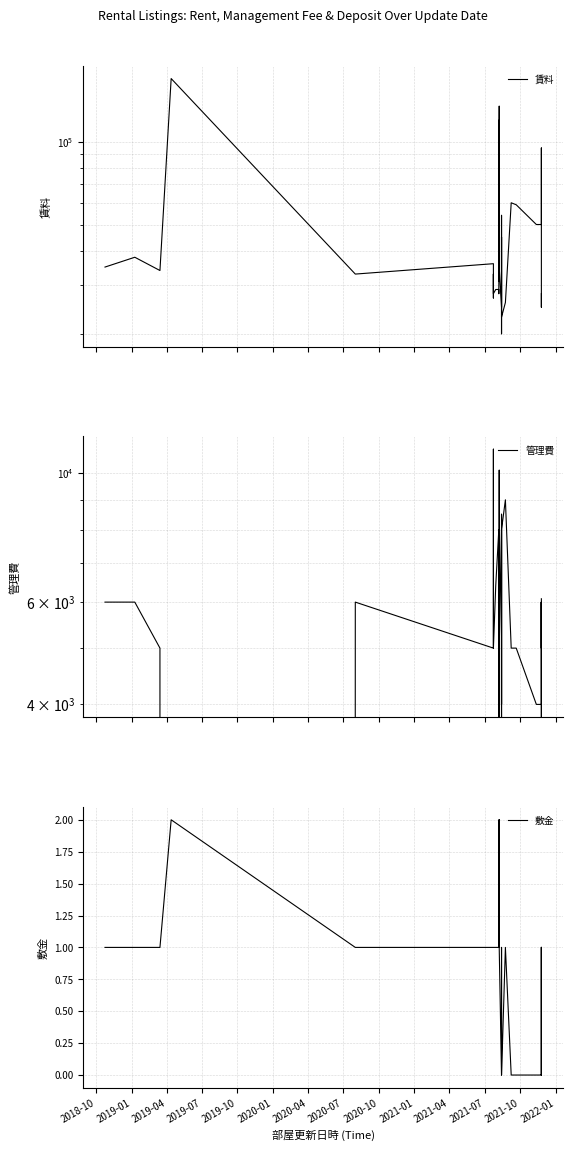

At how many categories does at least one series exceed 19944?

40